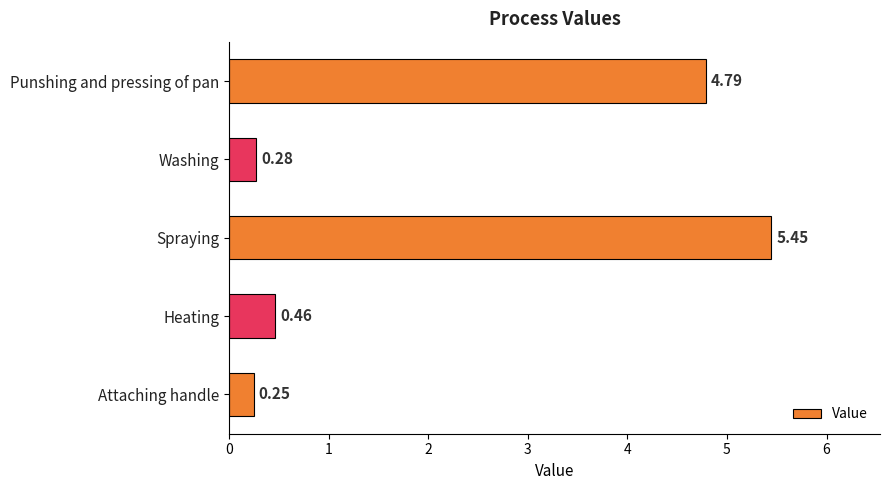

What is the average value?

2.2